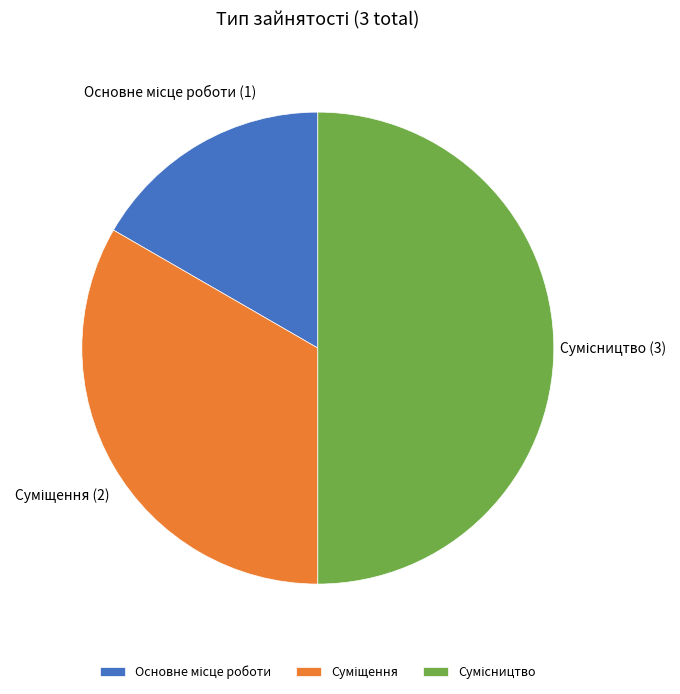

Which slice is the smallest?

Основне місце роботи